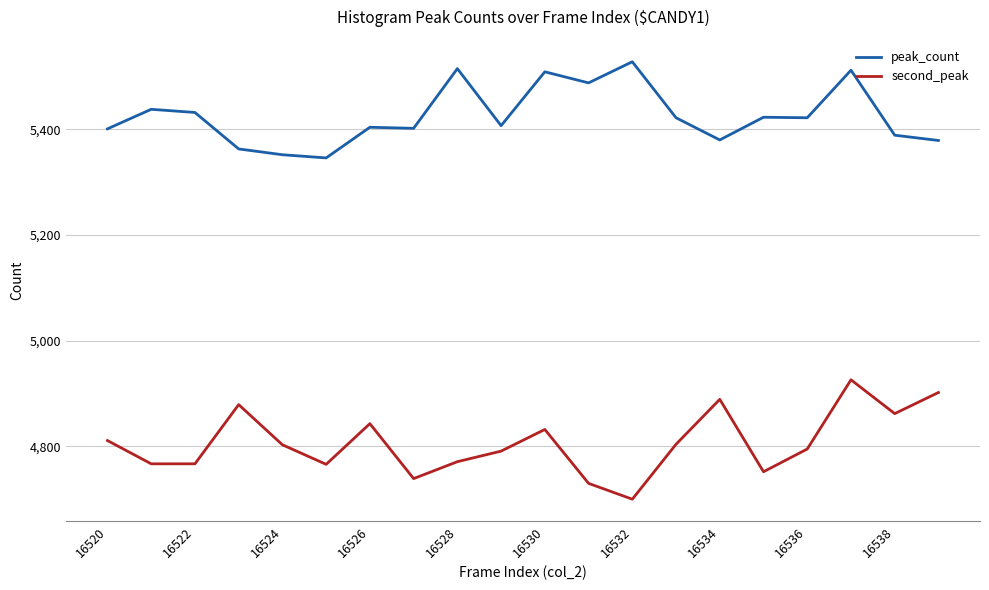

Which series has the largest total across all categories?

peak_count